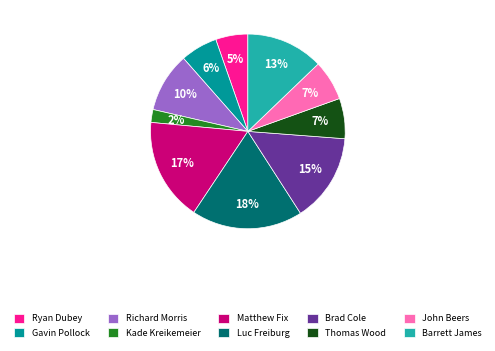

Do Brad Cole and Ryan Dubey together represent more than half of the pie?

No